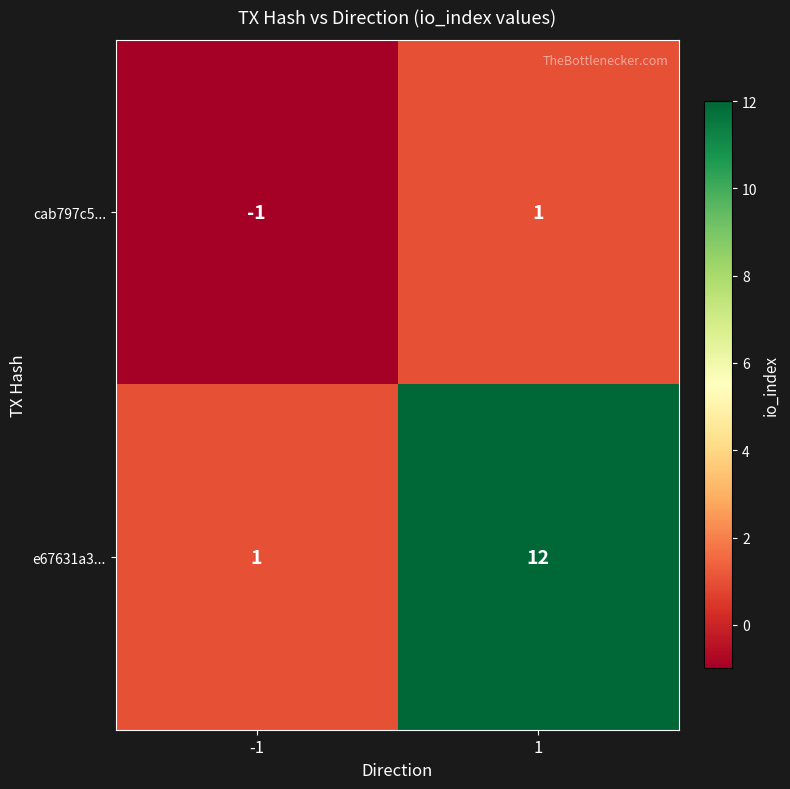

Reading left to right, what are all the values shown in this chart?

cab797c5...: -1	1
e67631a3...: 1	12